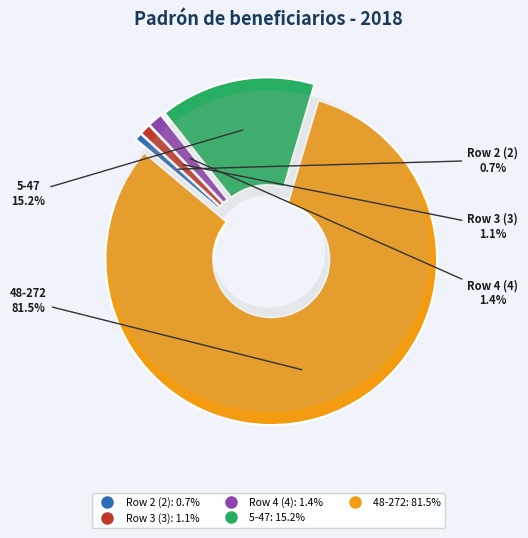

Which has a higher value, 5-47 or Row 4 (4)?

5-47